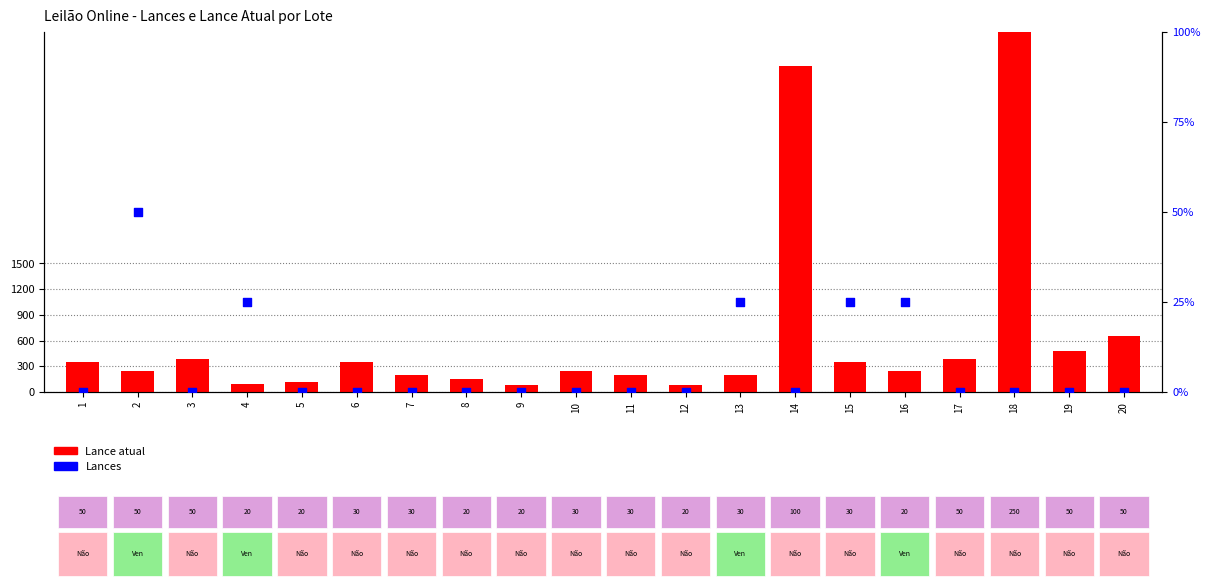

Which series contains the highest Y value?

Lance atual